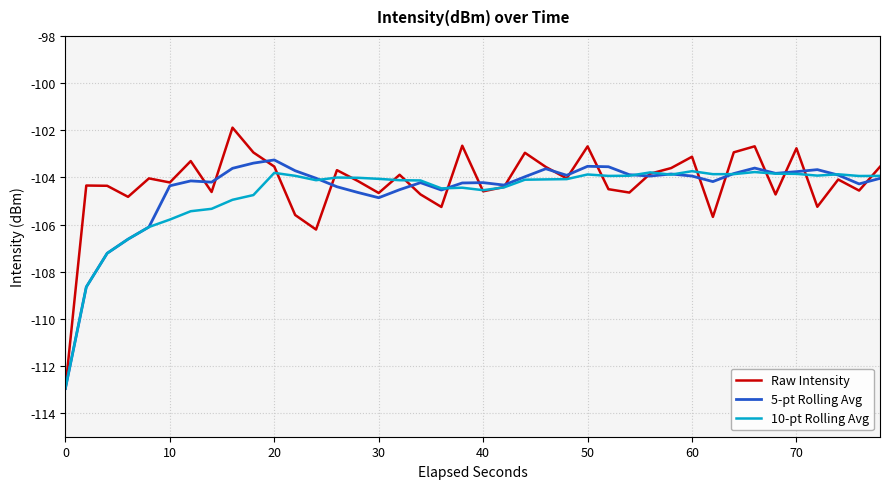

What is the minimum value for 10-pt Rolling Avg?

-113.0